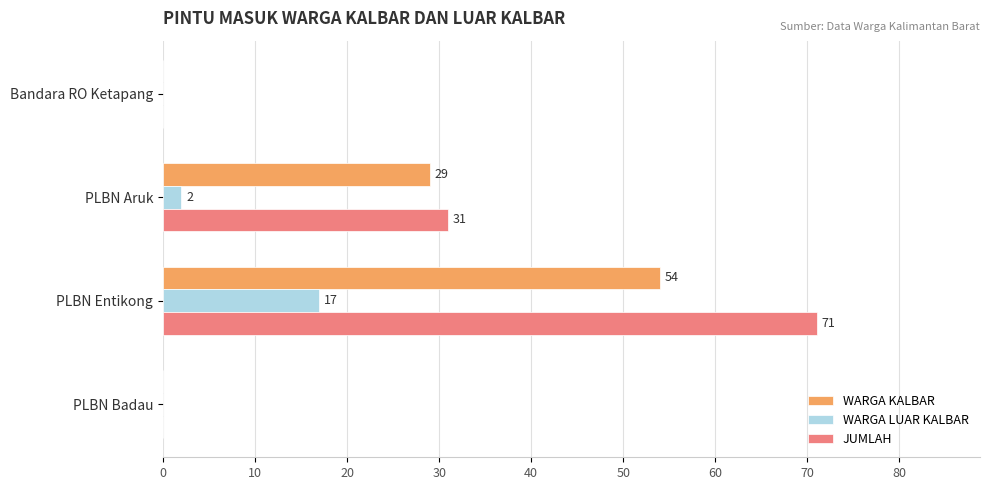

What is the average value of the WARGA LUAR KALBAR series?

5